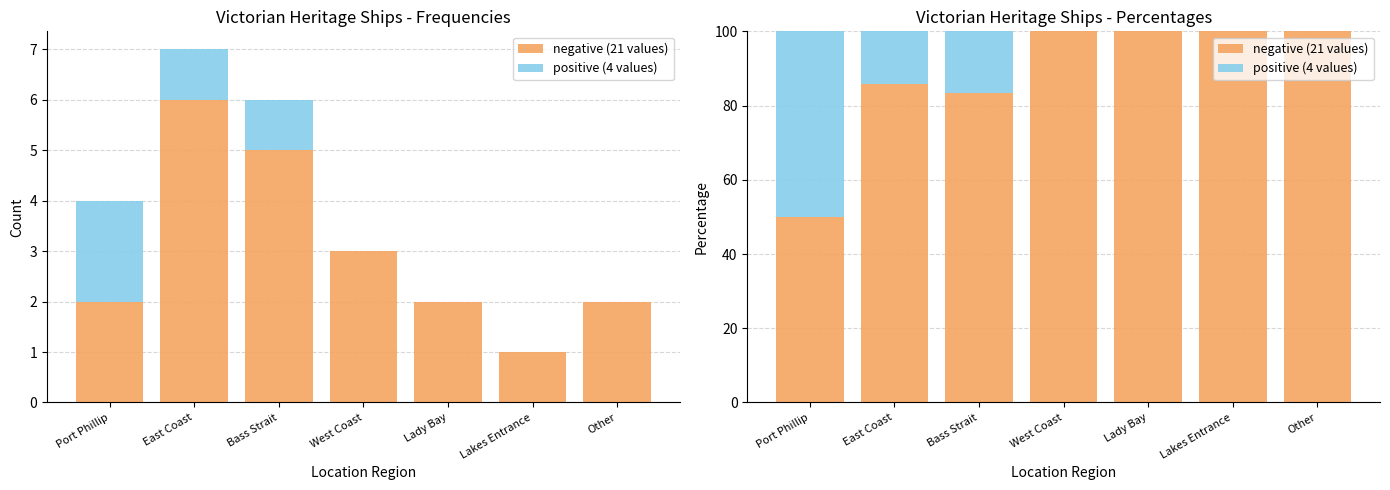

At how many categories does at least one series exceed 54?

6